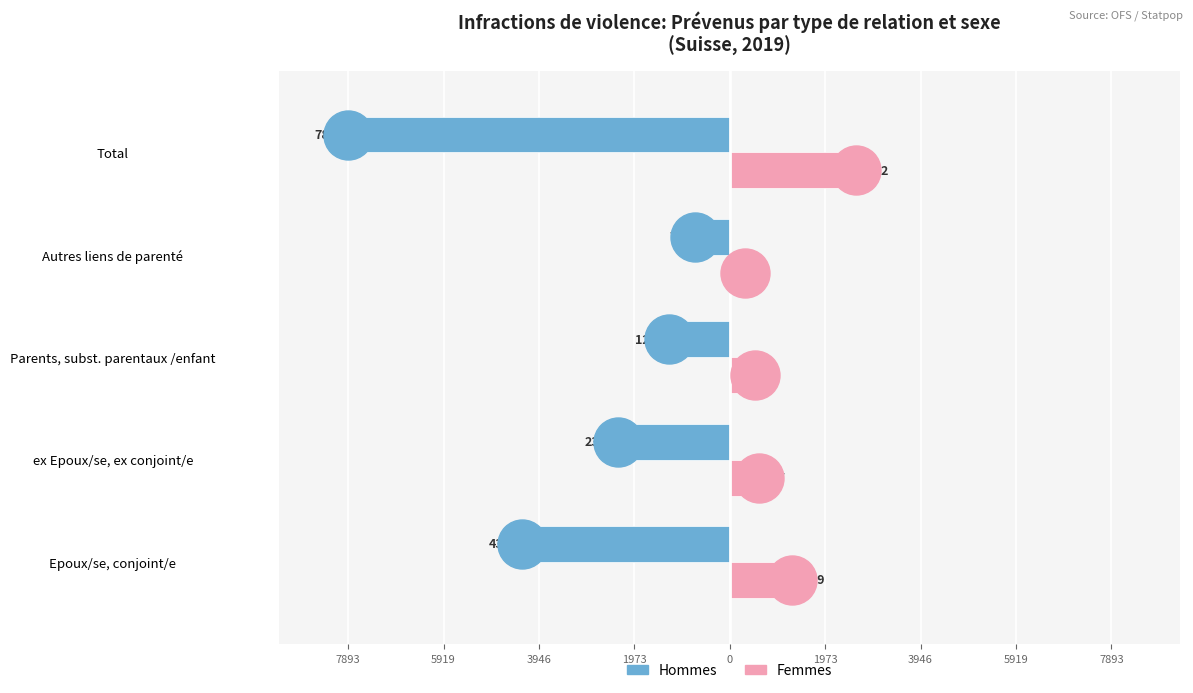

What are all the series names shown in the legend?

Hommes, Femmes